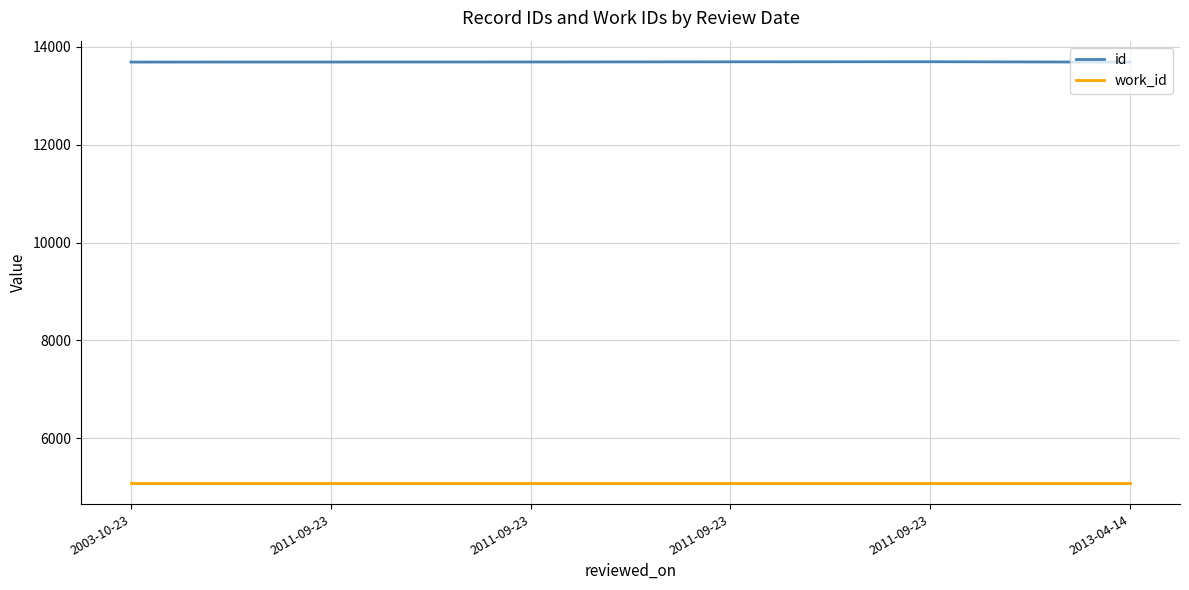

How many lines are shown in the chart?

2